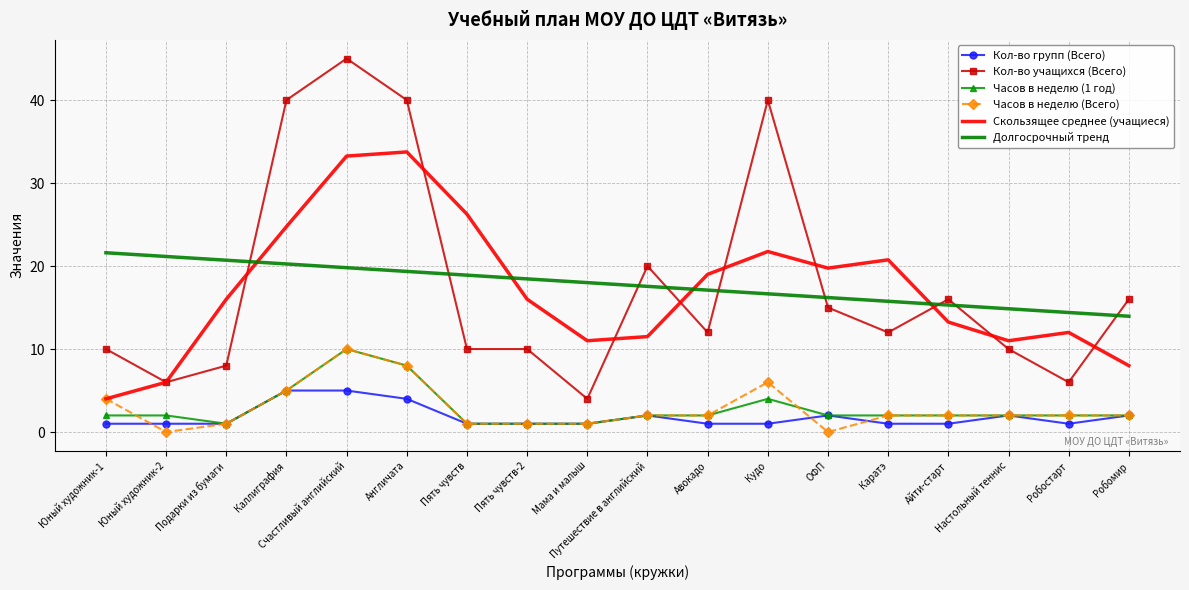

What is the total value across all series at Счастливый английский?

123.1